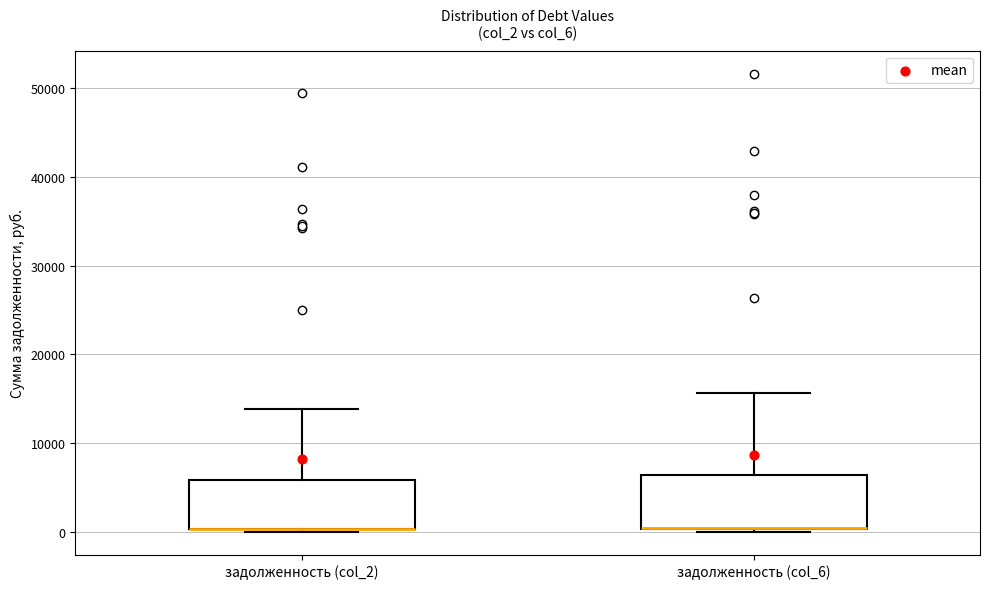

Reading left to right, transcribe this box plot: for each box, give where its median line is, the range the box spans, and where its two whiskers end, as read against the y-axis. The values are not printed on the chart, so give them approximately, as read against the axis.

задолженность (col_2): median 0 (drawn on the box's lower edge), box 0 to 6000, whiskers 0 to 14000
задолженность (col_6): median 0 (drawn on the box's lower edge), box 0 to 6000, whiskers 0 to 16000